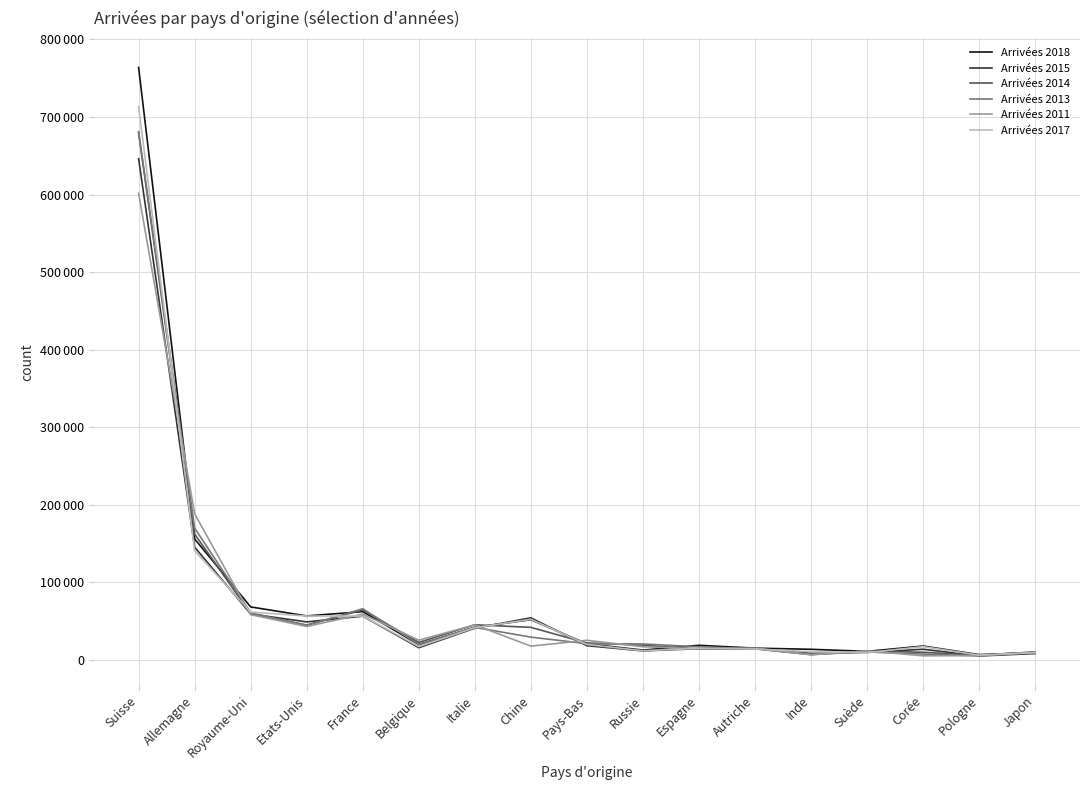

Is this an area chart (filled region under the line)?

No